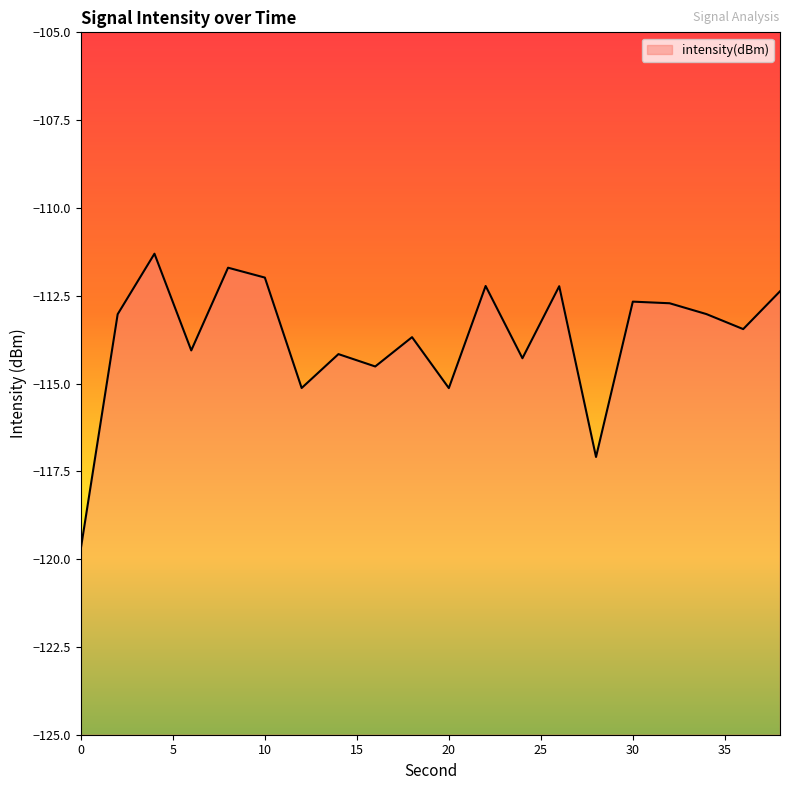

Count the number of data series in this chart.

1